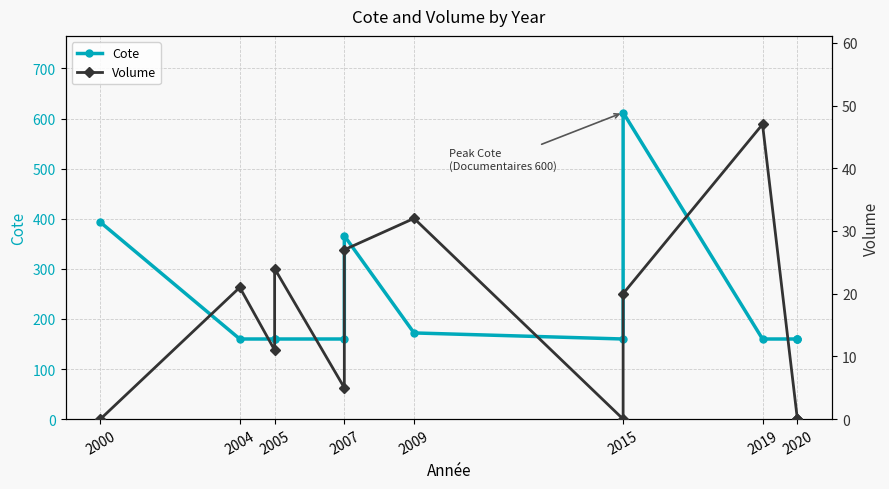

How many values in the Volume series exceed 11?

6